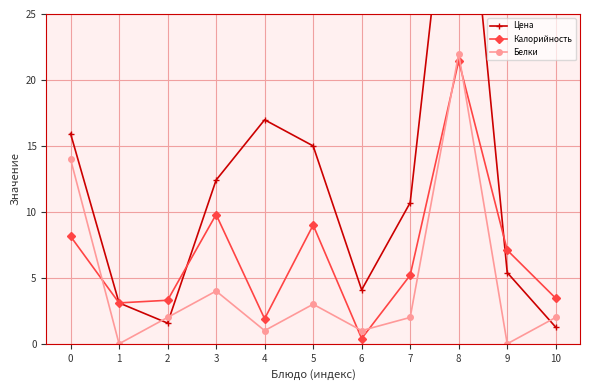

What is the value of the Калорийность point at the 11th from the left?

3.5